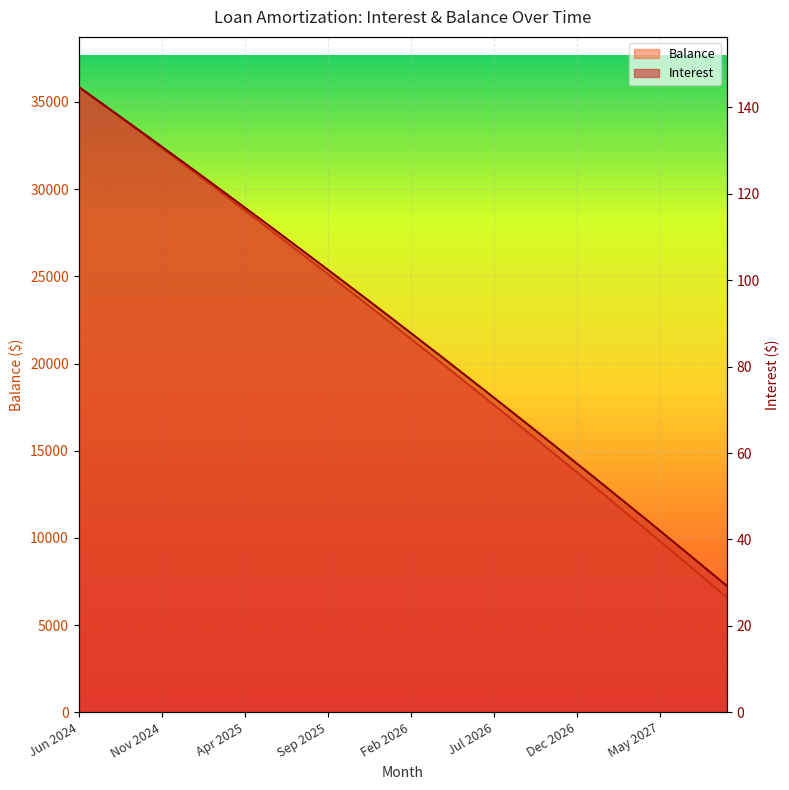

Where does the Balance series first go above 22162?

Jun 2024